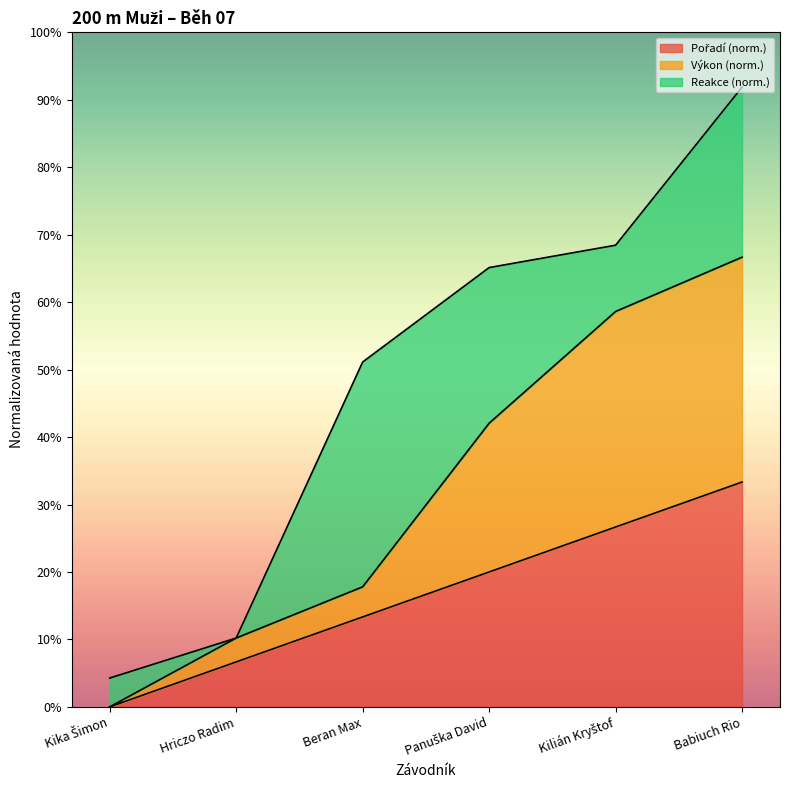

True or false: Pořadí and Výkon cross at least once.

False